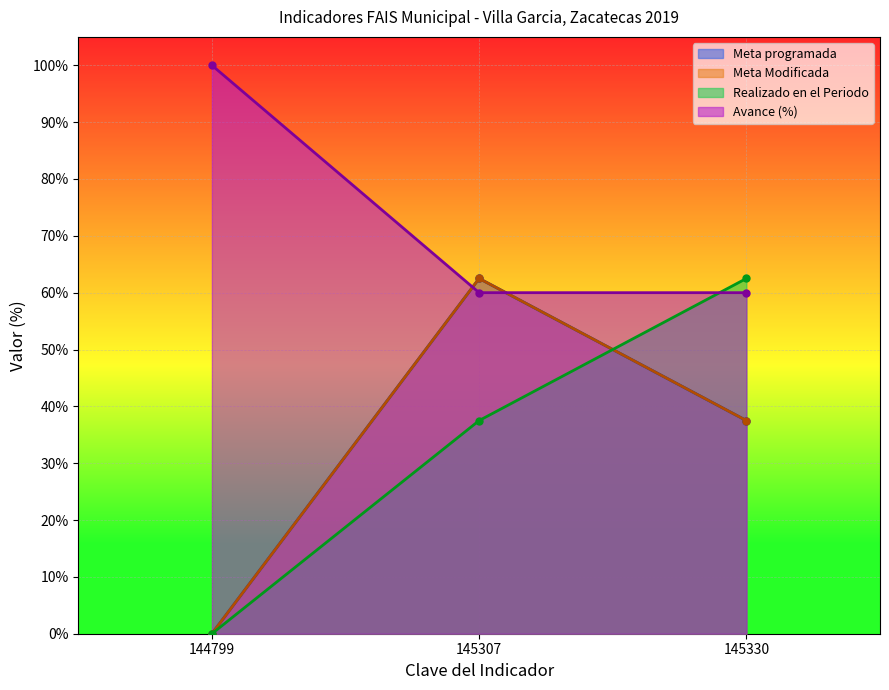

How many lines are shown in the chart?

4